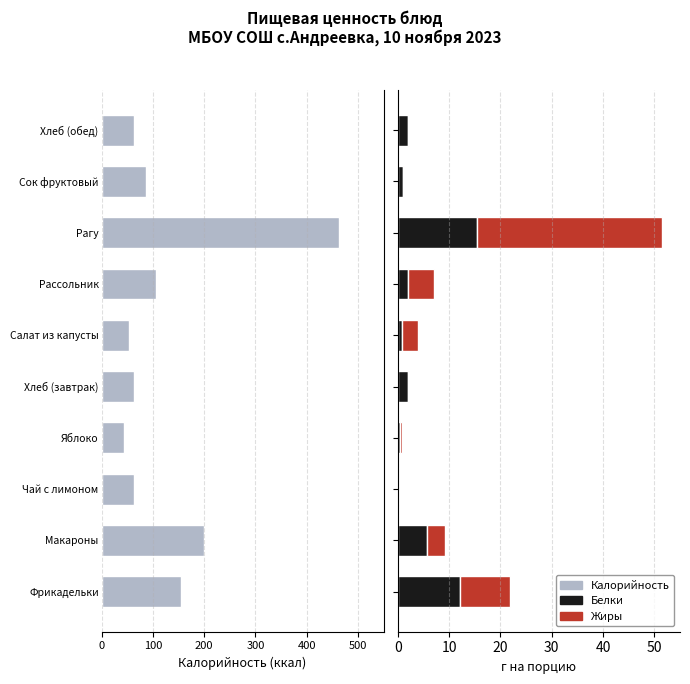

Rank the series by their maximum value, from lowest to highest.

Калорийность, Белки, Жиры